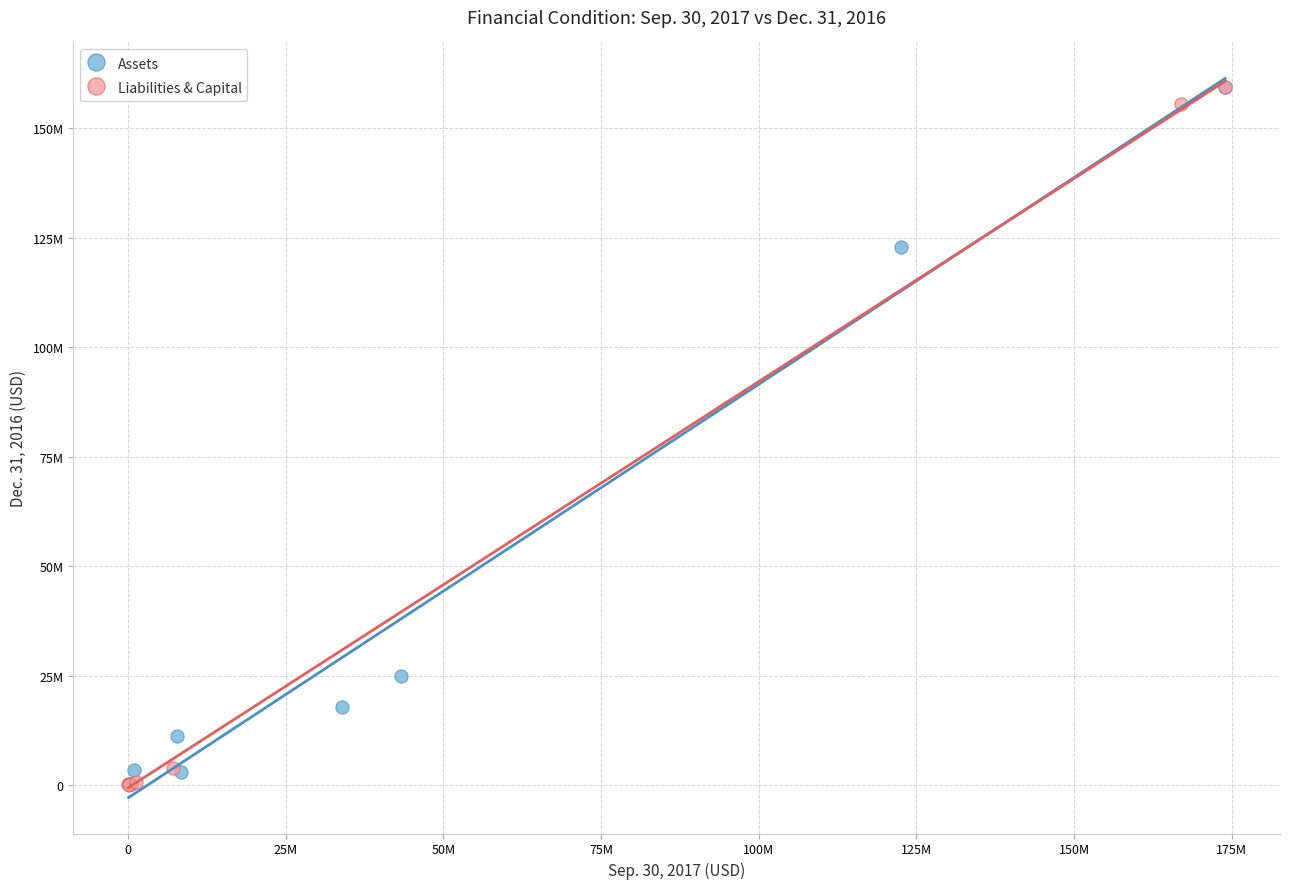

What are all the series names shown in the legend?

Assets, Liabilities & Capital